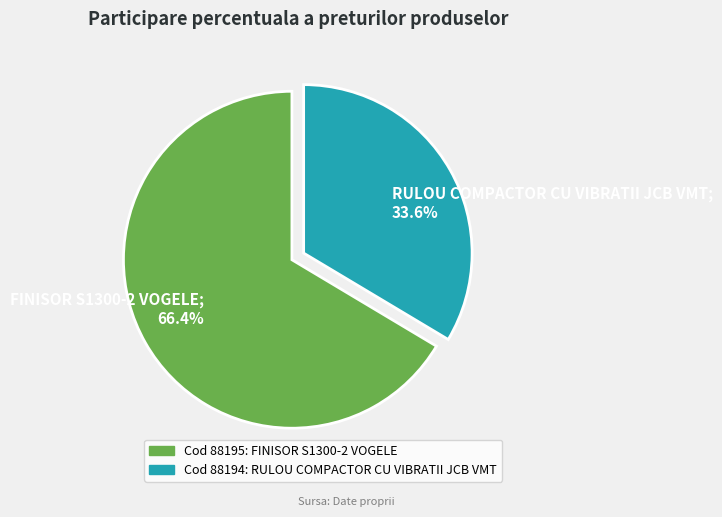

Which category has the smallest portion of the pie?

RULOU COMPACTOR CU VIBRATII JCB VMT; 33.6%